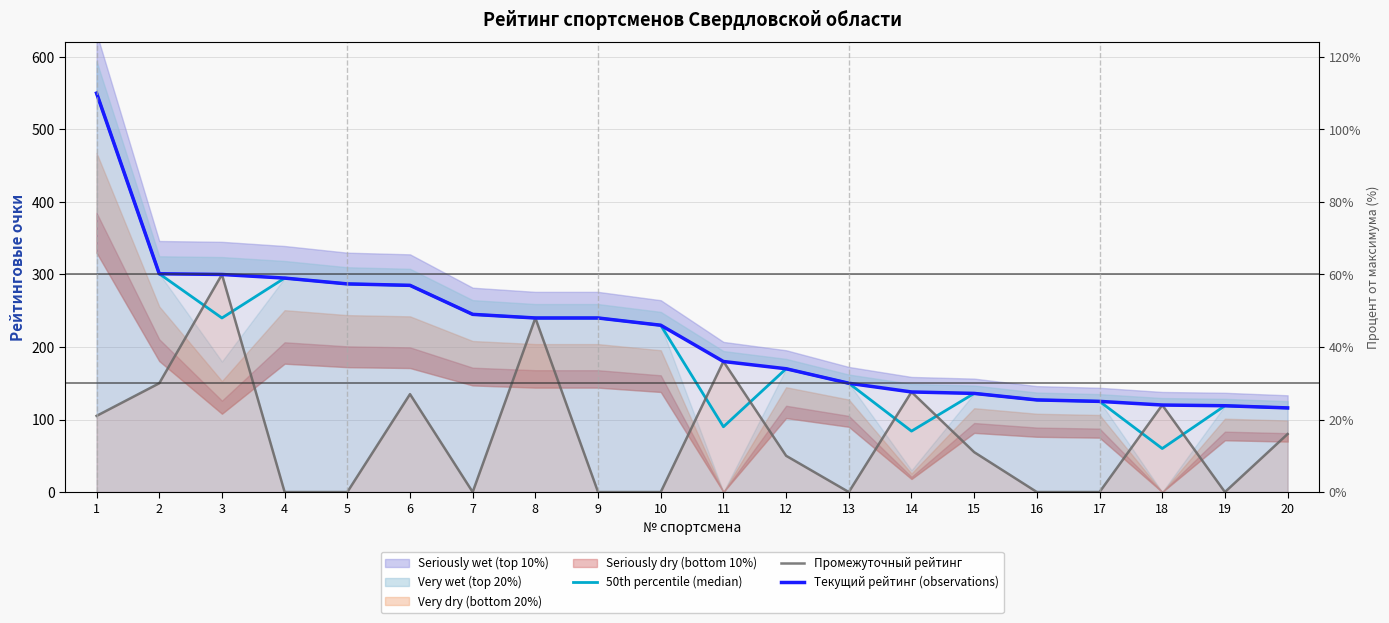

What is the difference between the maximum and minimum values in the Текущий рейтинг (observations) series?

434